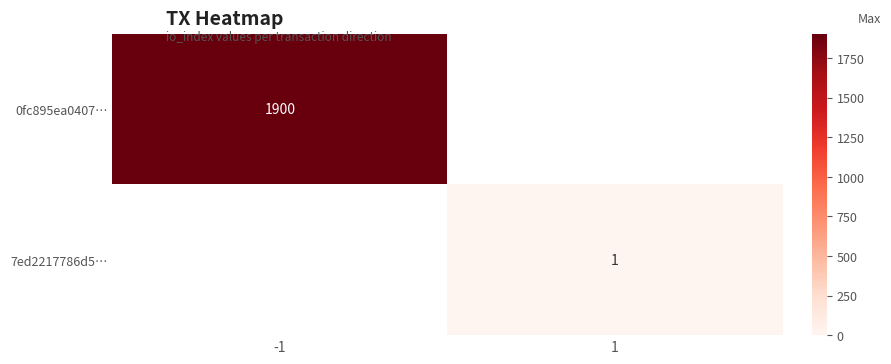

What is the smallest value displayed?

1.0